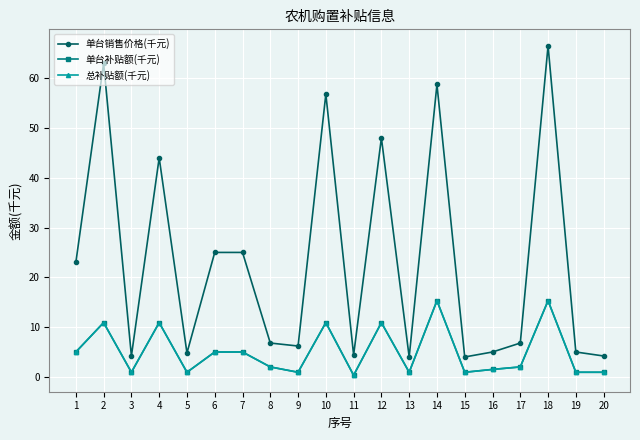

True or false: 单台销售价格(千元) and 总补贴额(千元) intersect in this chart.

False